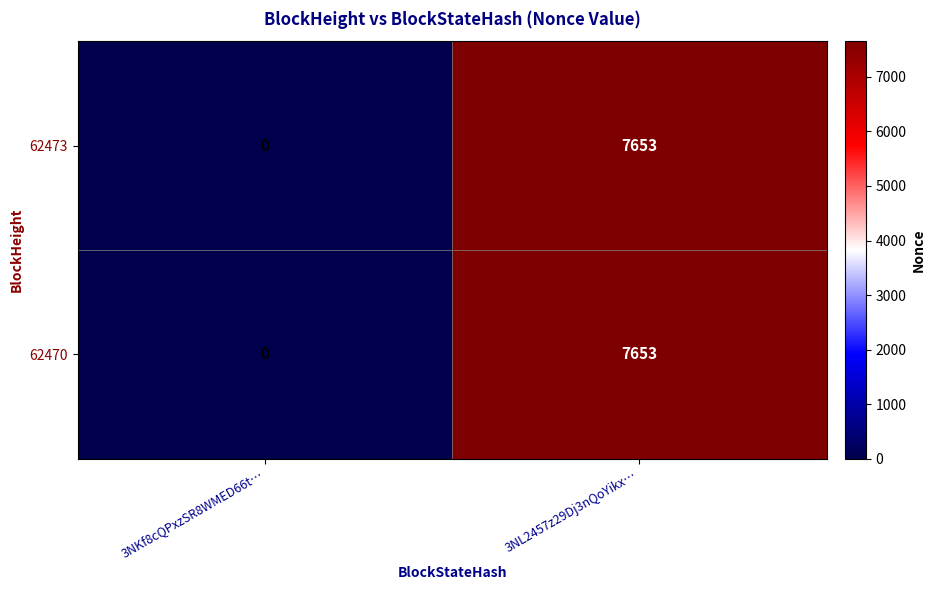

Which label corresponds to the largest value in the chart?

3NL2457z29Dj3nQoYikx…